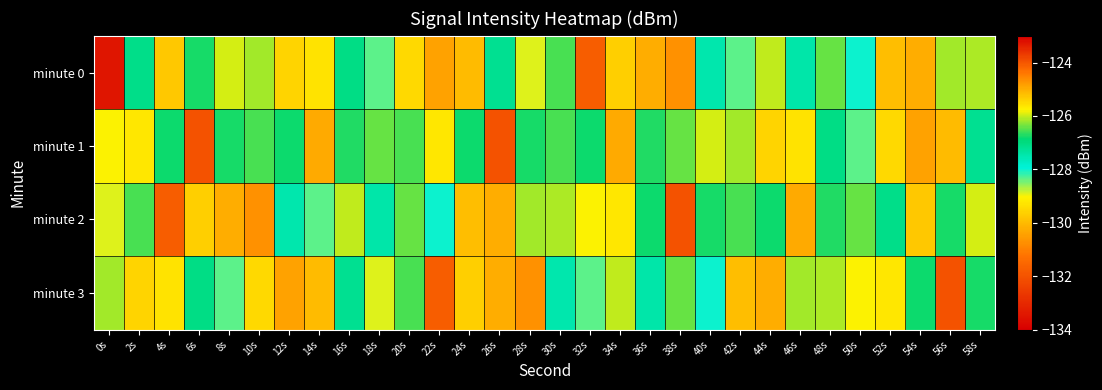

What is the total value across all series at 0s?

-514.3